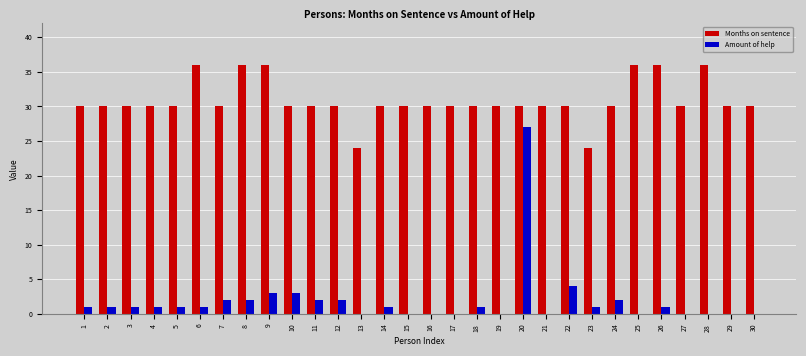

At which label is Amount of help closest to 13?

22